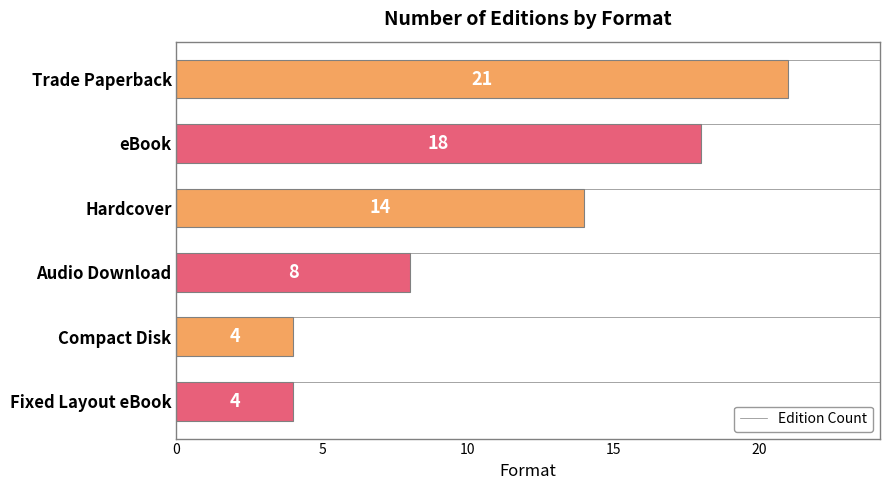

Which has a higher value, eBook or Compact Disk?

eBook